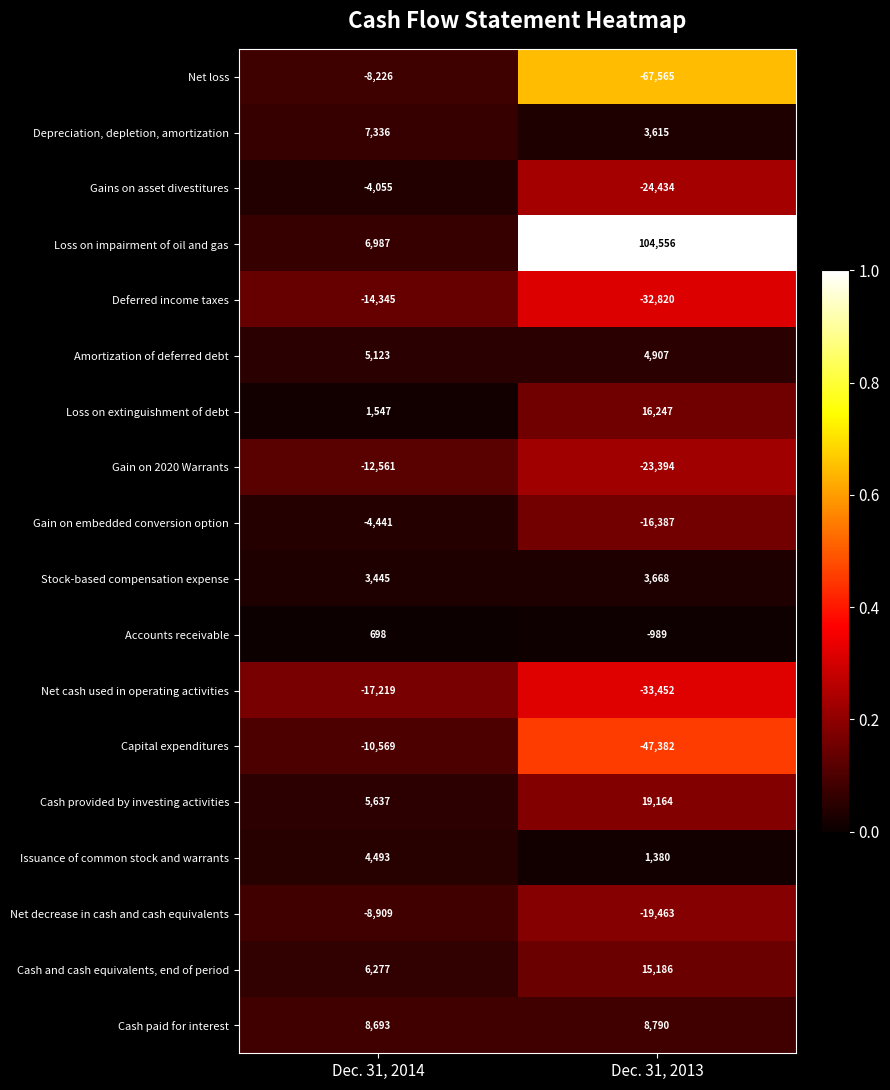

Where is Cash and cash equivalents, end of period nearest to the value 10731?

Dec. 31, 2014